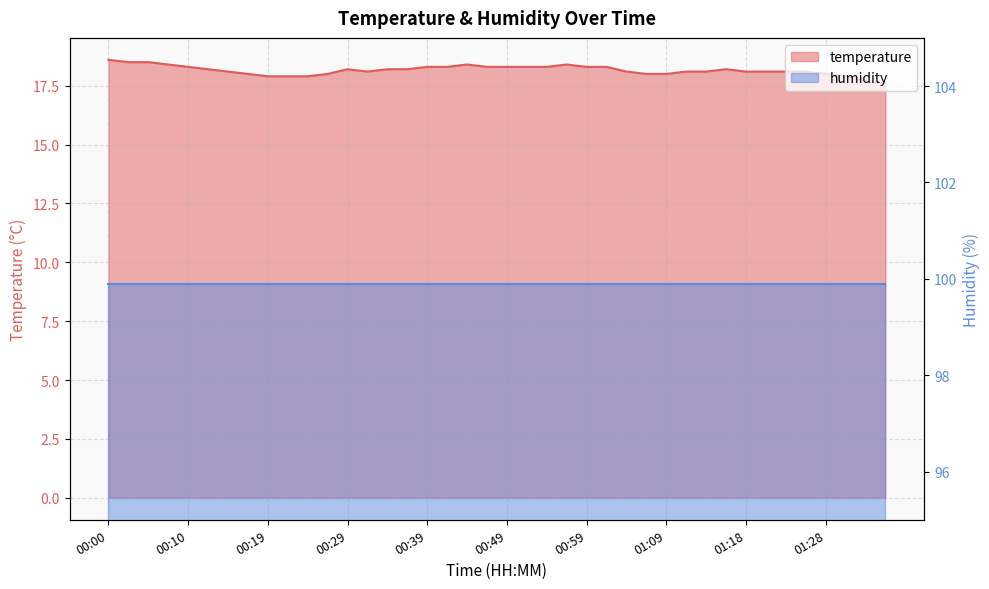

Reading left to right, list all the values displayed in this chart.

18.6	18.5	18.5	18.4	18.3	18.2	18.1	18.0	17.9	17.9	17.9	18.0	18.2	18.1	18.2	18.2	18.3	18.3	18.4	18.3	18.3	18.3	18.3	18.4	18.3	18.3	18.1	18.0	18.0	18.1	18.1	18.2	18.1	18.1	18.1	18.1	18.0	17.9	17.7	17.6